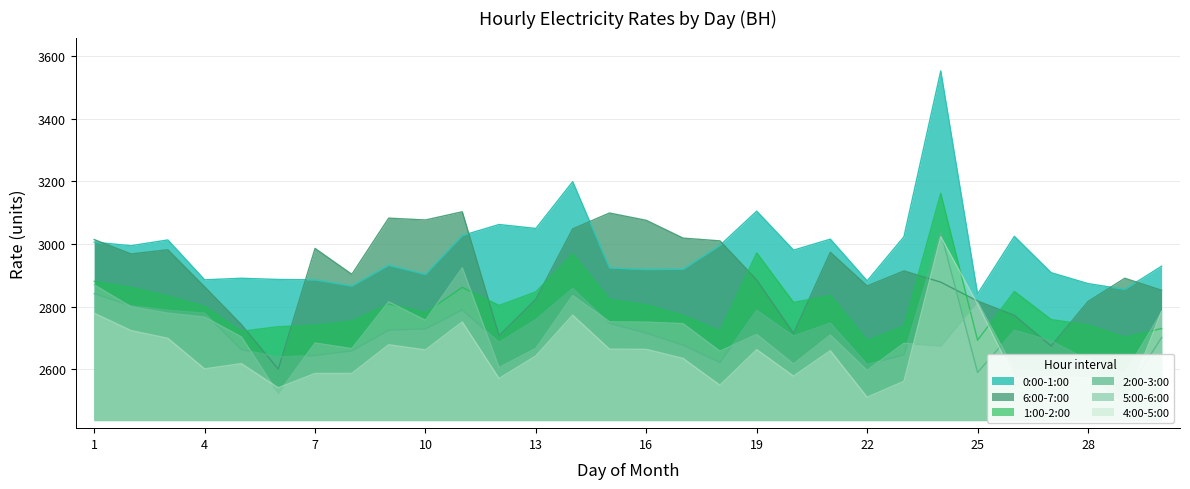

Which series changed the most between 1 and 30?

6:00-7:00